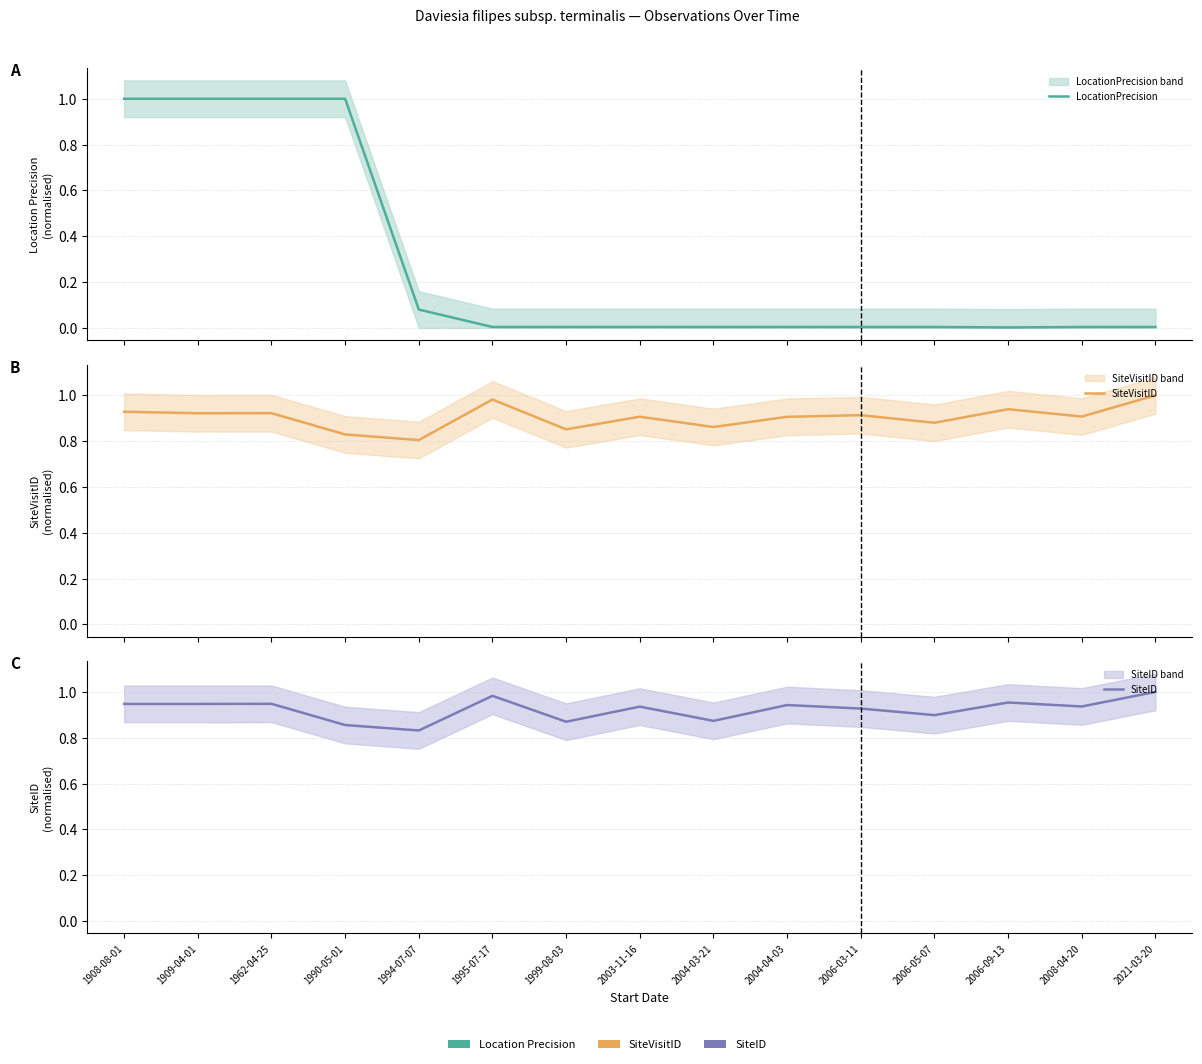

At 1990-05-01, list the series in order from smallest to largest.

SiteVisitID, SiteID, LocationPrecision